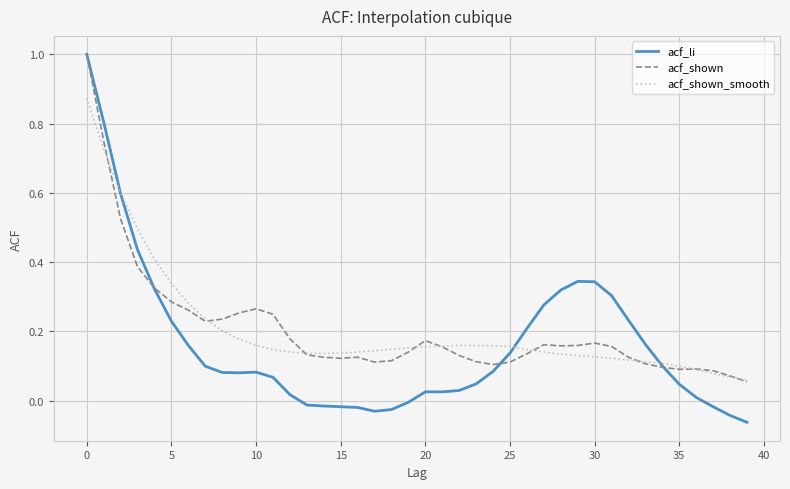

How many positive values does the acf_li series have?

30